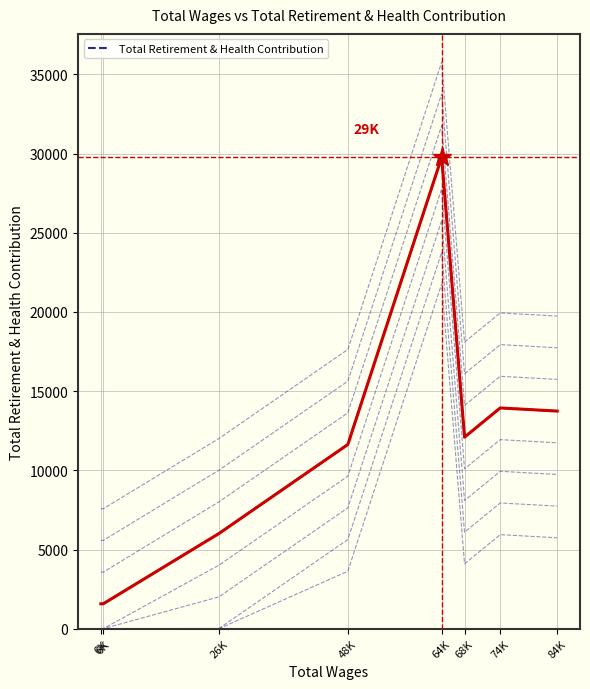

List the labels in order of value, smallest first.

6K, 6K, 26K, 48K, 68K, 84K, 74K, 64K